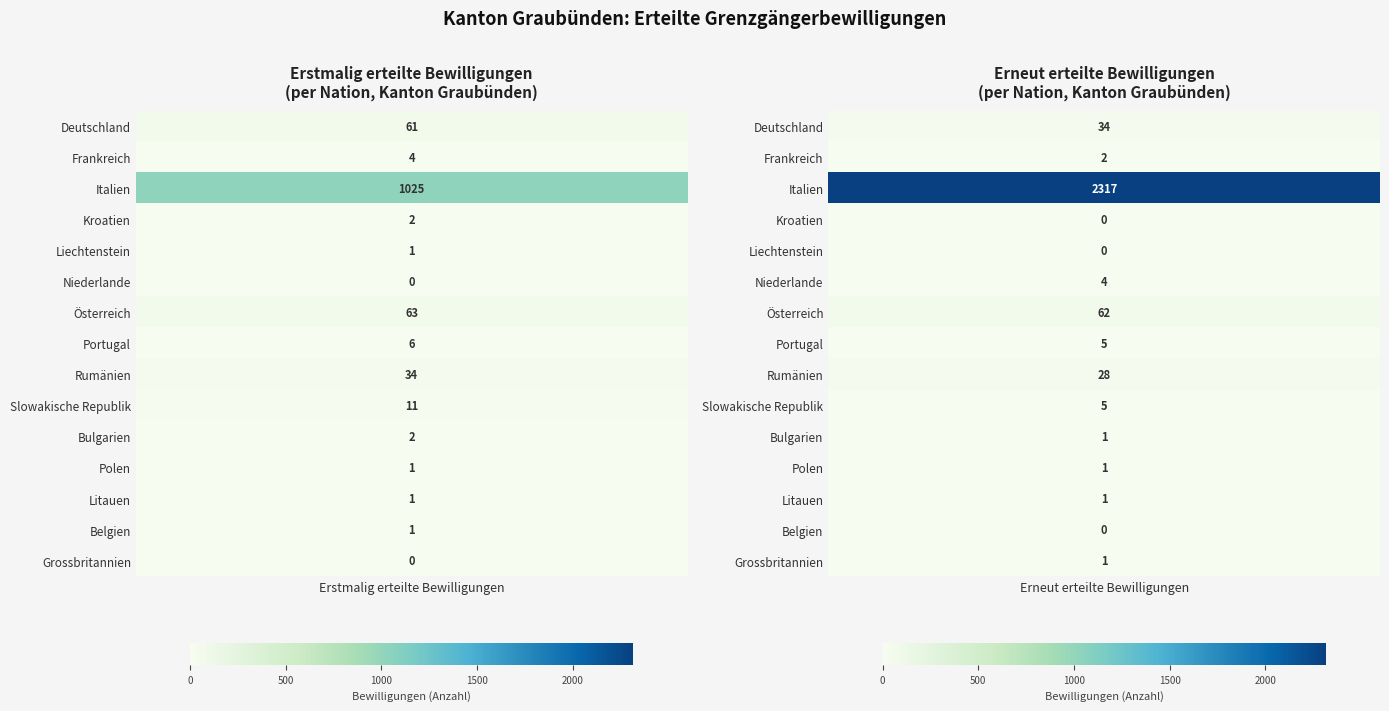

Reading left to right, extract all data points from this chart.

Deutschland: Erstmalig erteilte Bewilligungen=61	Erneut erteilte Bewilligungen=34
Frankreich: Erstmalig erteilte Bewilligungen=4	Erneut erteilte Bewilligungen=2
Italien: Erstmalig erteilte Bewilligungen=1025	Erneut erteilte Bewilligungen=2317
Kroatien: Erstmalig erteilte Bewilligungen=2	Erneut erteilte Bewilligungen=0
Liechtenstein: Erstmalig erteilte Bewilligungen=1	Erneut erteilte Bewilligungen=0
Niederlande: Erstmalig erteilte Bewilligungen=0	Erneut erteilte Bewilligungen=4
Österreich: Erstmalig erteilte Bewilligungen=63	Erneut erteilte Bewilligungen=62
Portugal: Erstmalig erteilte Bewilligungen=6	Erneut erteilte Bewilligungen=5
Rumänien: Erstmalig erteilte Bewilligungen=34	Erneut erteilte Bewilligungen=28
Slowakische Republik: Erstmalig erteilte Bewilligungen=11	Erneut erteilte Bewilligungen=5
Bulgarien: Erstmalig erteilte Bewilligungen=2	Erneut erteilte Bewilligungen=1
Polen: Erstmalig erteilte Bewilligungen=1	Erneut erteilte Bewilligungen=1
Litauen: Erstmalig erteilte Bewilligungen=1	Erneut erteilte Bewilligungen=1
Belgien: Erstmalig erteilte Bewilligungen=1	Erneut erteilte Bewilligungen=0
Grossbritannien: Erstmalig erteilte Bewilligungen=0	Erneut erteilte Bewilligungen=1